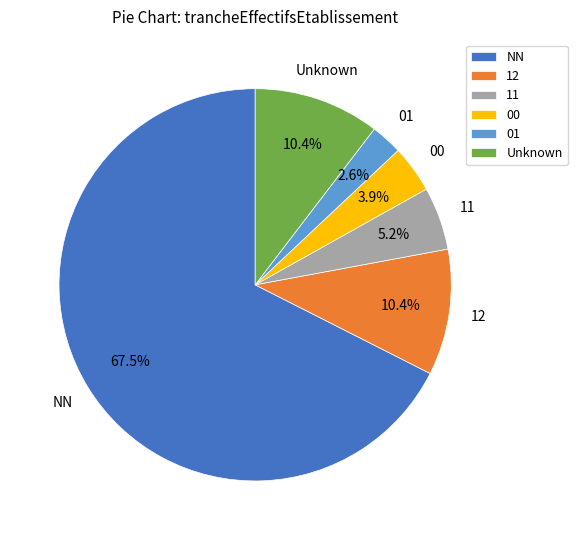

What is the largest slice in the pie chart?

NN